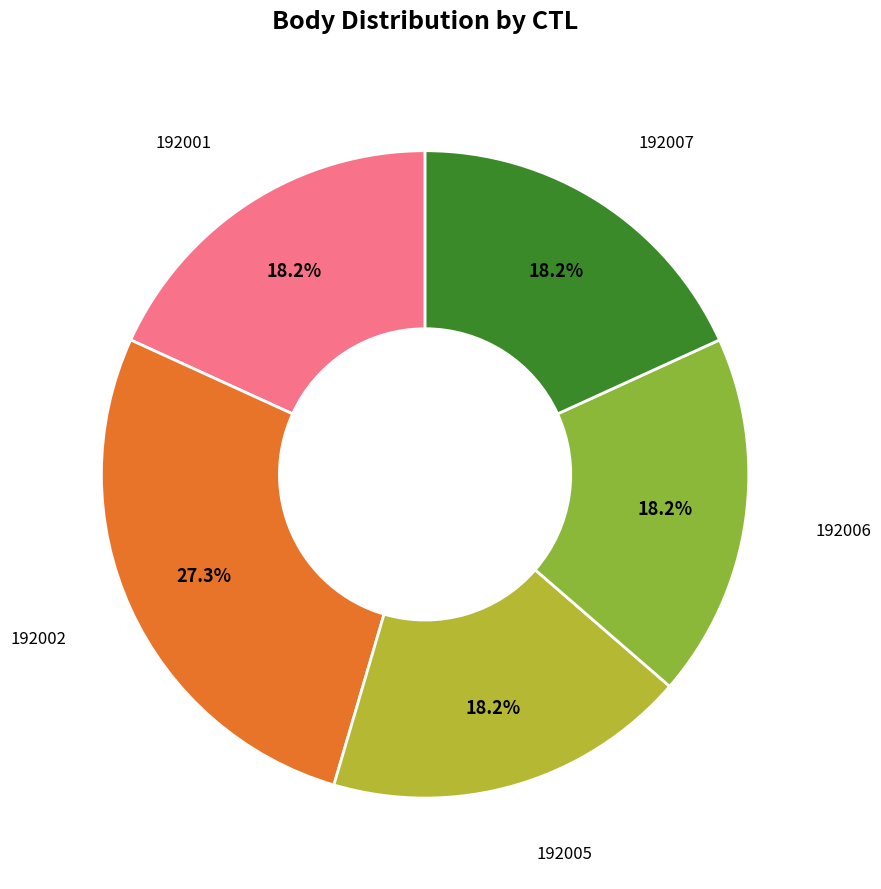

To the nearest percent, what portion does 192007 represent?

18%